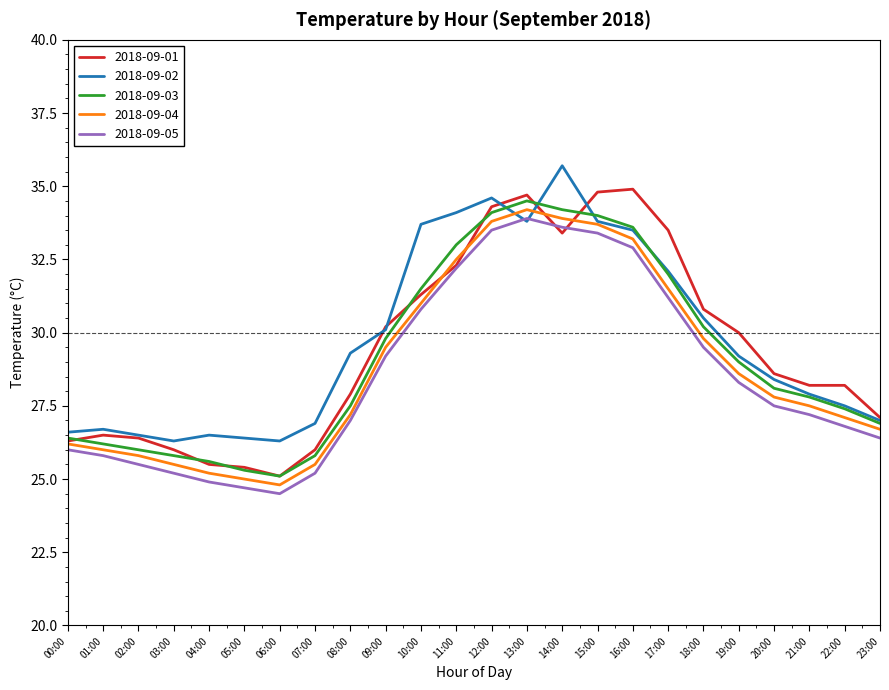

What is the sum of the 2018-09-04 values at 06:00 and 14:00?

58.7